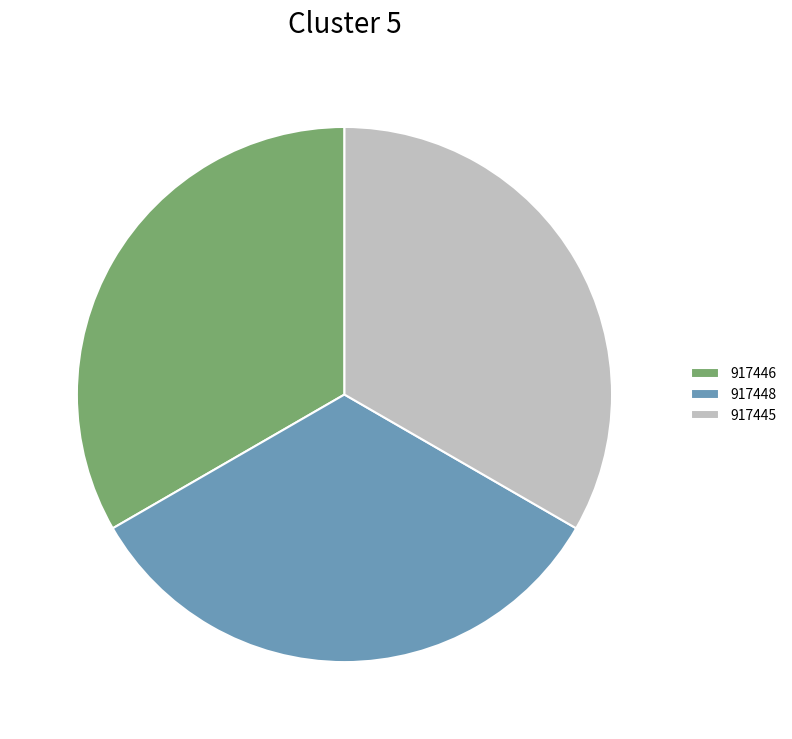

Is it true that 917446 is 20% of the pie?

False